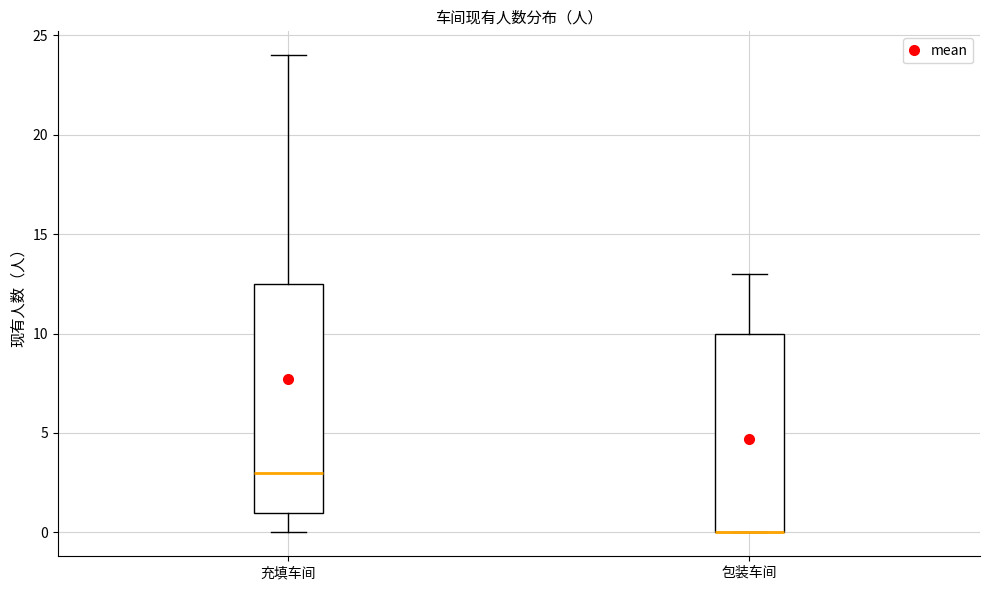

Where is the lower edge of the box for 包装车间 on the y-axis? The values are not printed on the chart, so give them approximately, as read against the axis.

0.0